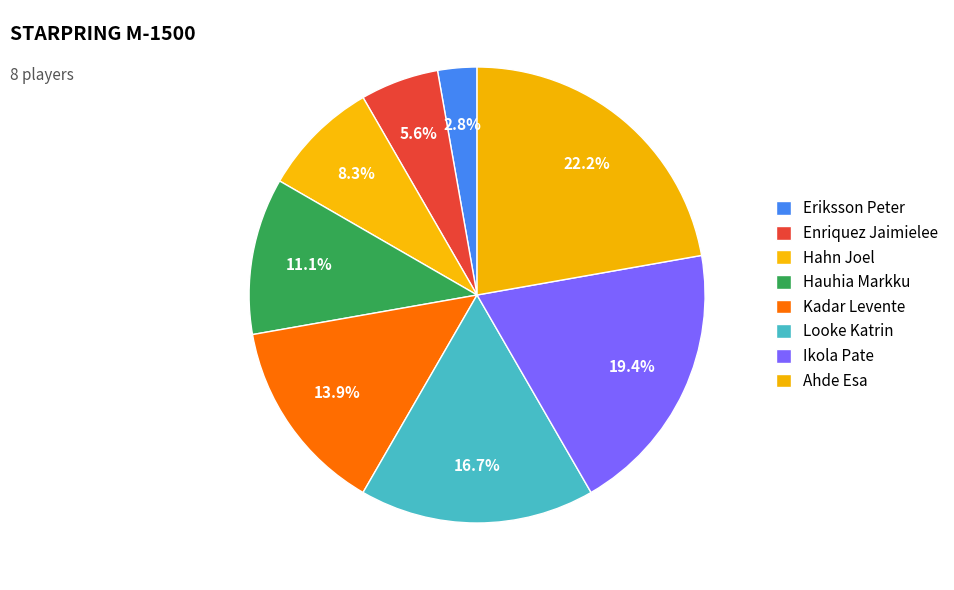

What percentage is NOT represented by Hahn Joel?

91.7%